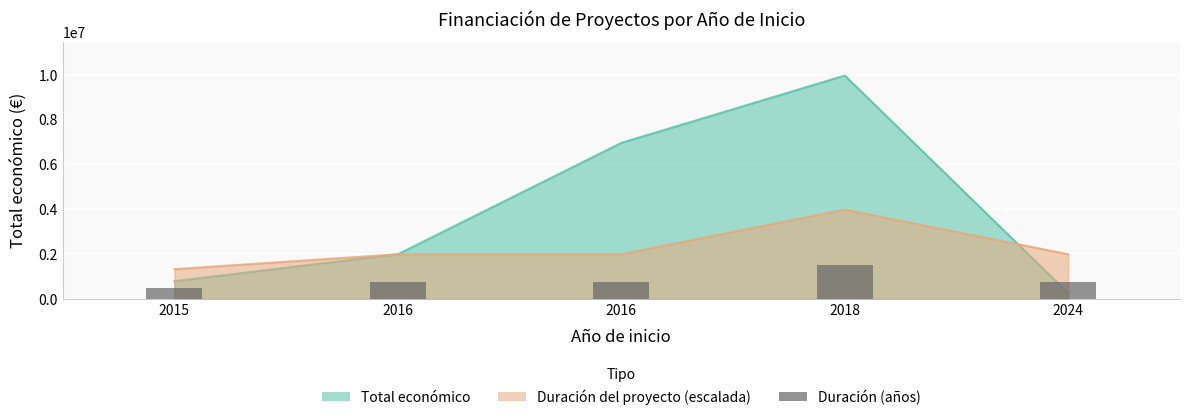

What is the value of the 3rd bar from the left?

747289.9